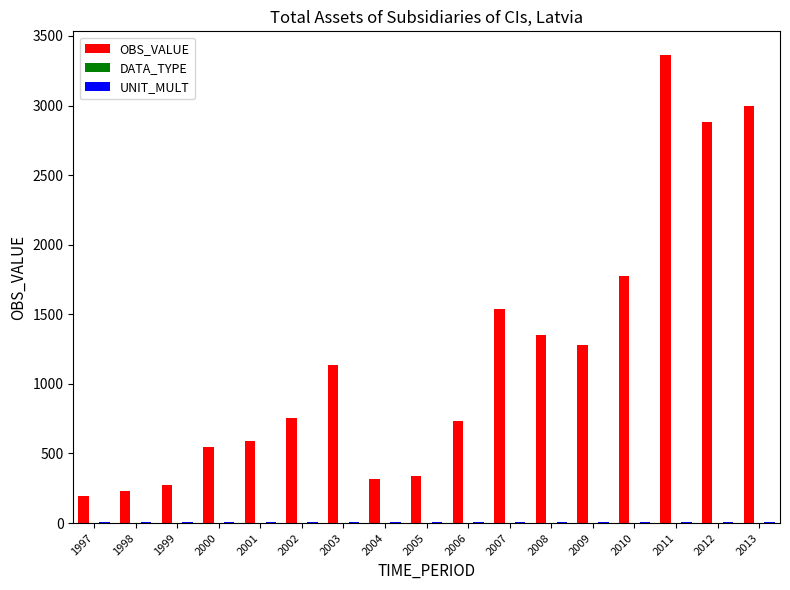

Is it true that OBS_VALUE equals 736 at 2006?

True